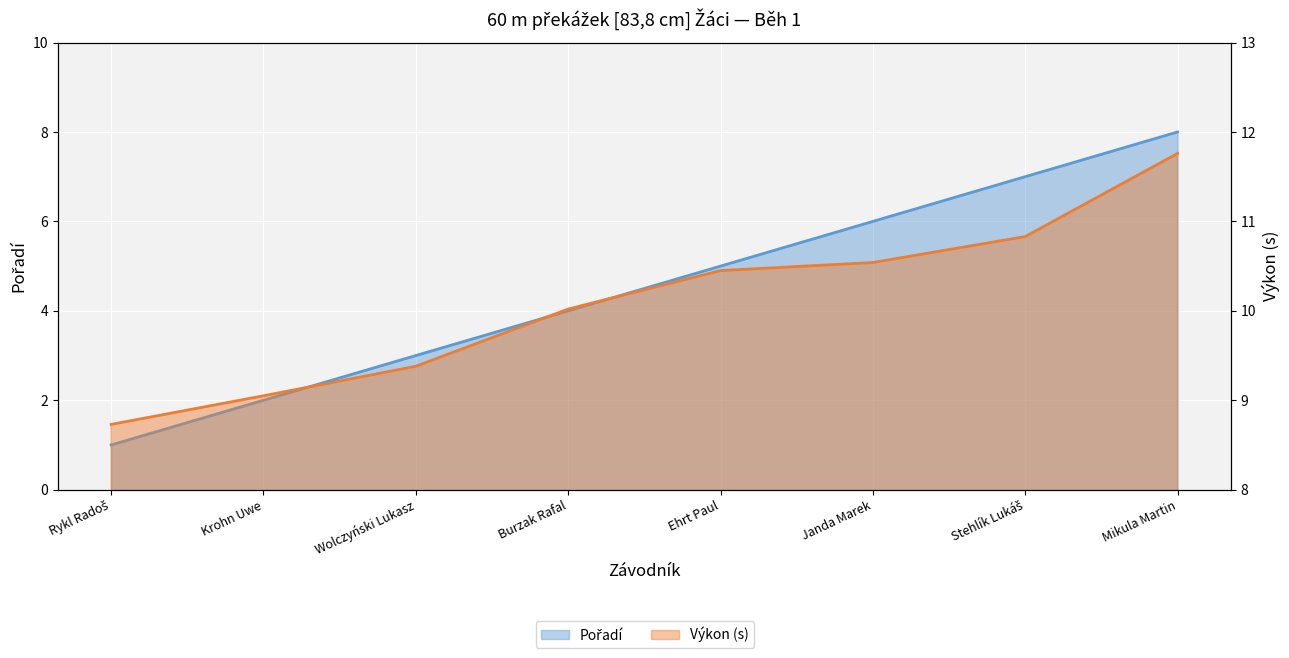

List the series in order of their peak value, highest first.

Výkon, Pořadí